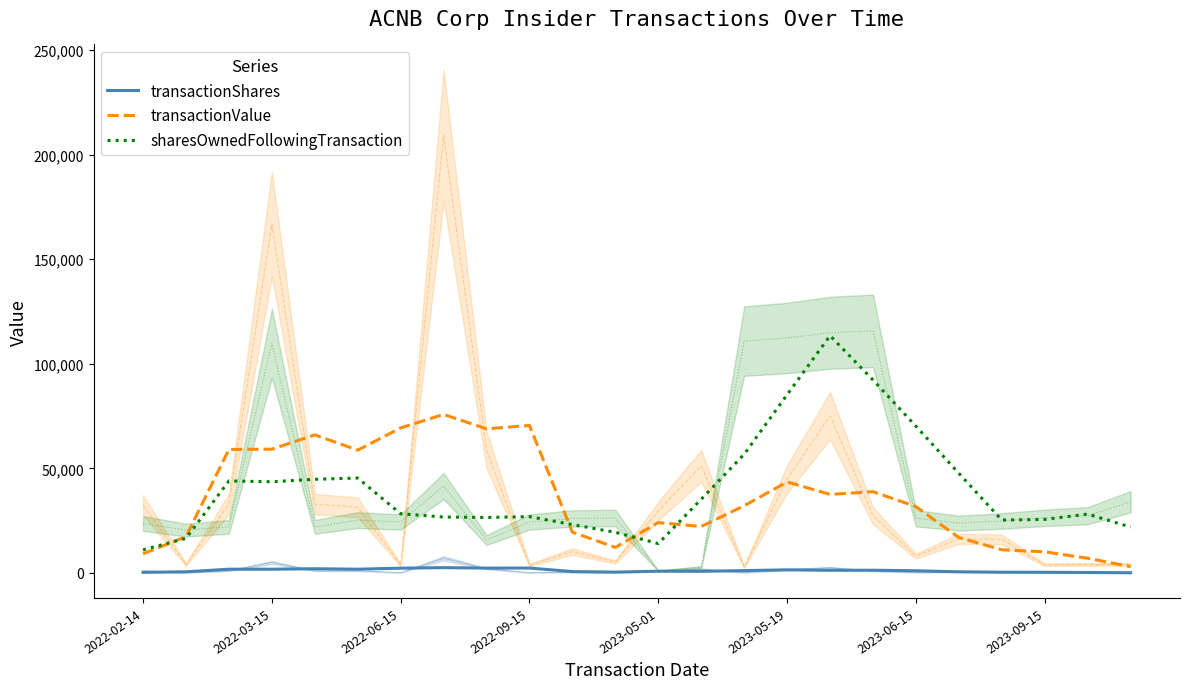

At how many categories does at least one series exceed 96593?

1